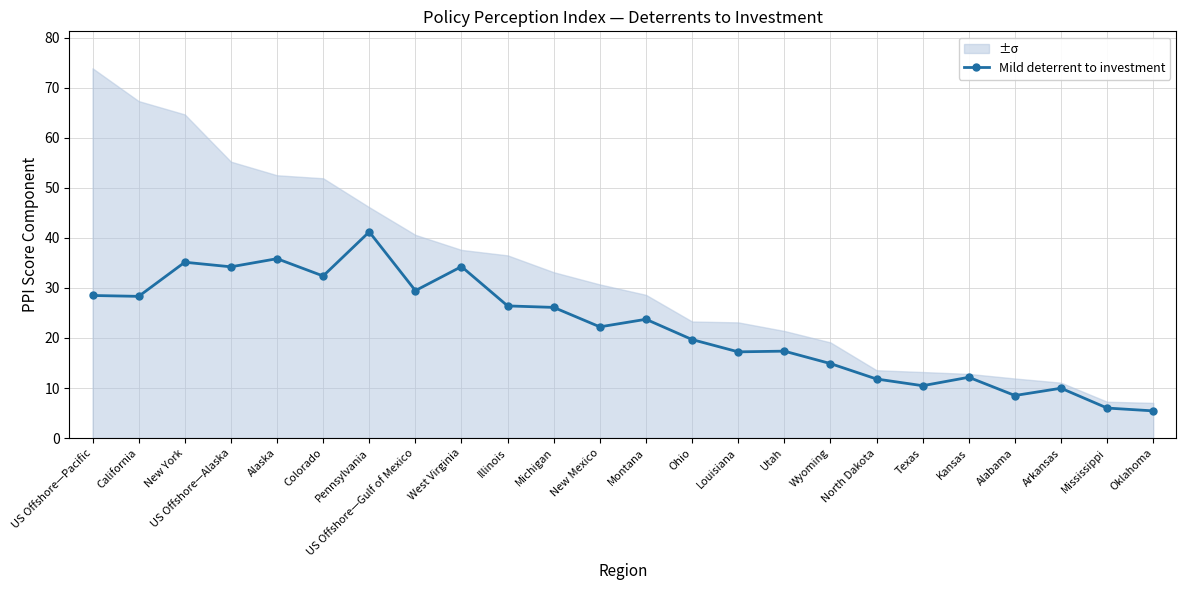

Reading left to right, extract all data points from this chart.

28.5	28.3	35.1	34.2	35.8	32.4	41.2	29.5	34.3	26.4	26.1	22.2	23.7	19.7	17.2	17.4	14.9	11.8	10.5	12.1	8.5	10.0	6.0	5.4